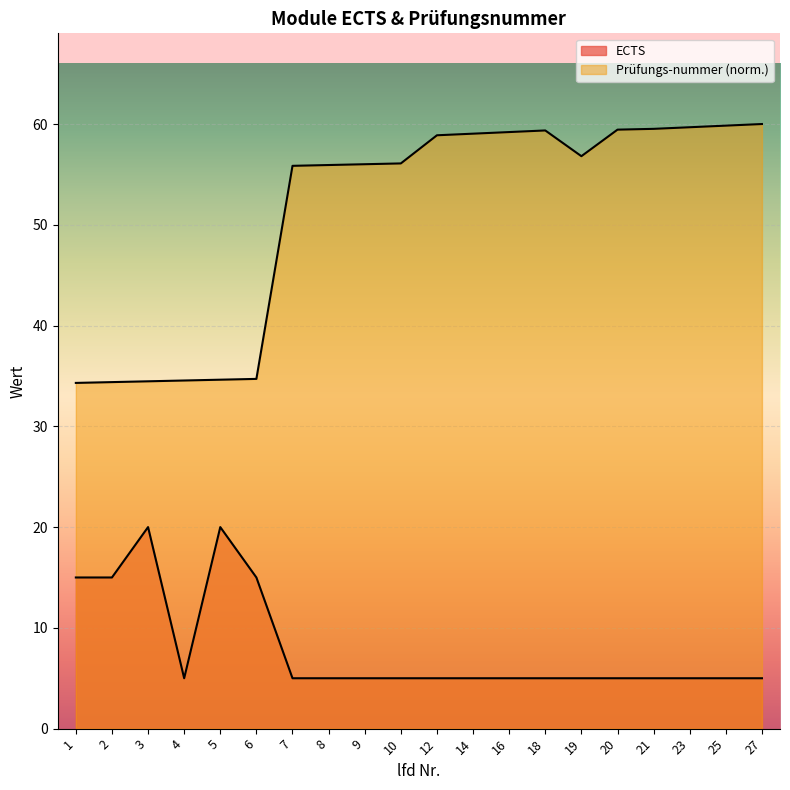

How many lines are shown in the chart?

2